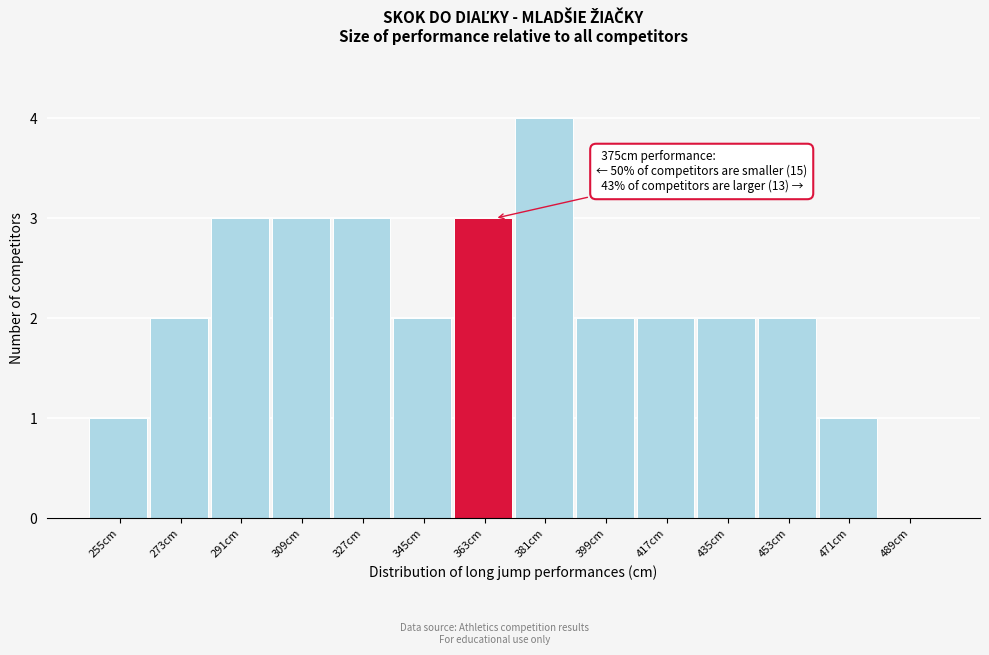

Reading left to right, what are all the values shown in this chart?

255cm=1	273cm=2	291cm=3	309cm=3	327cm=3	345cm=2	363cm=3	381cm=4	399cm=2	417cm=2	435cm=2	453cm=2	471cm=1	489cm=0